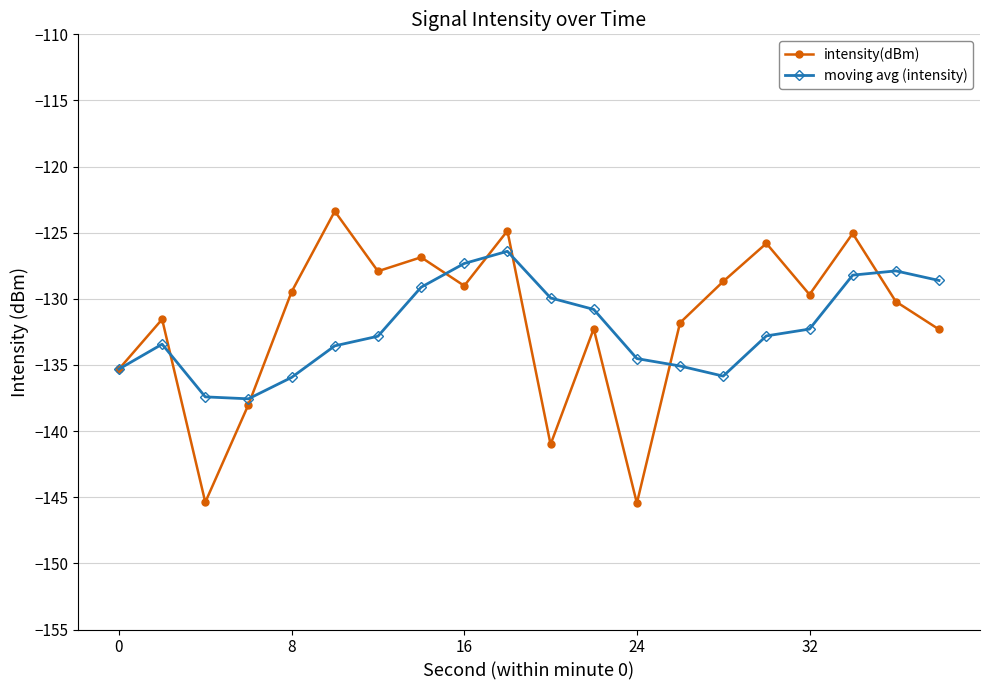

How many lines are shown in the chart?

2